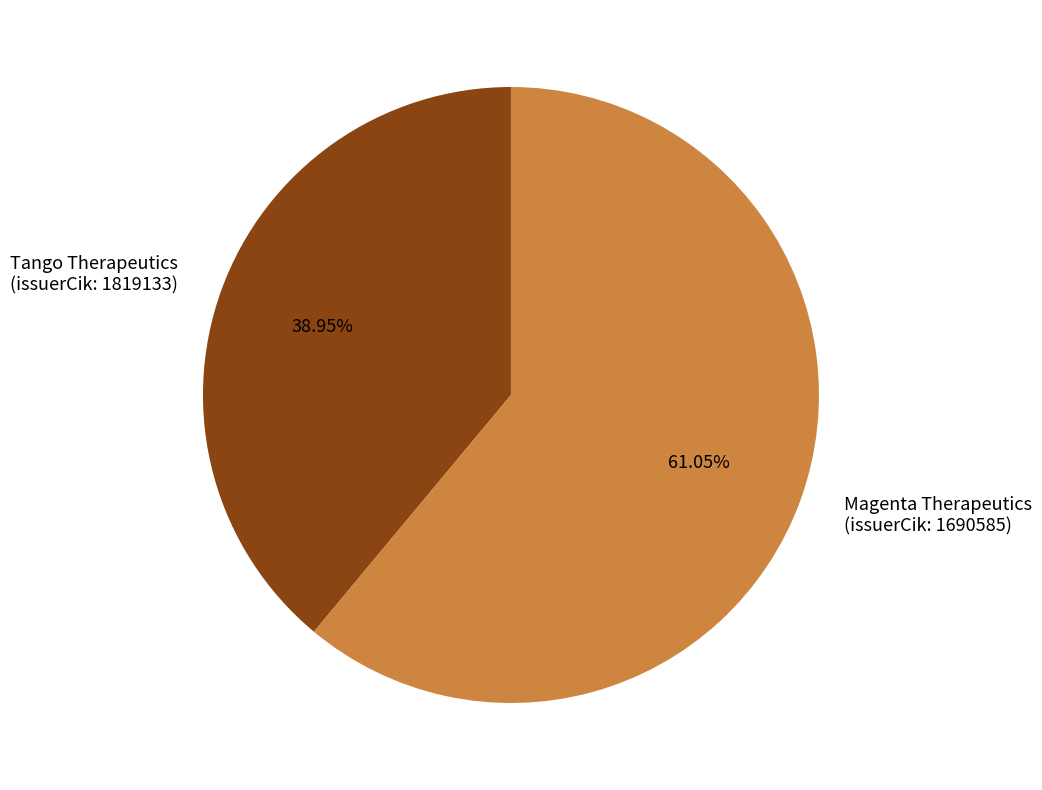

How many slices are in this pie chart?

2